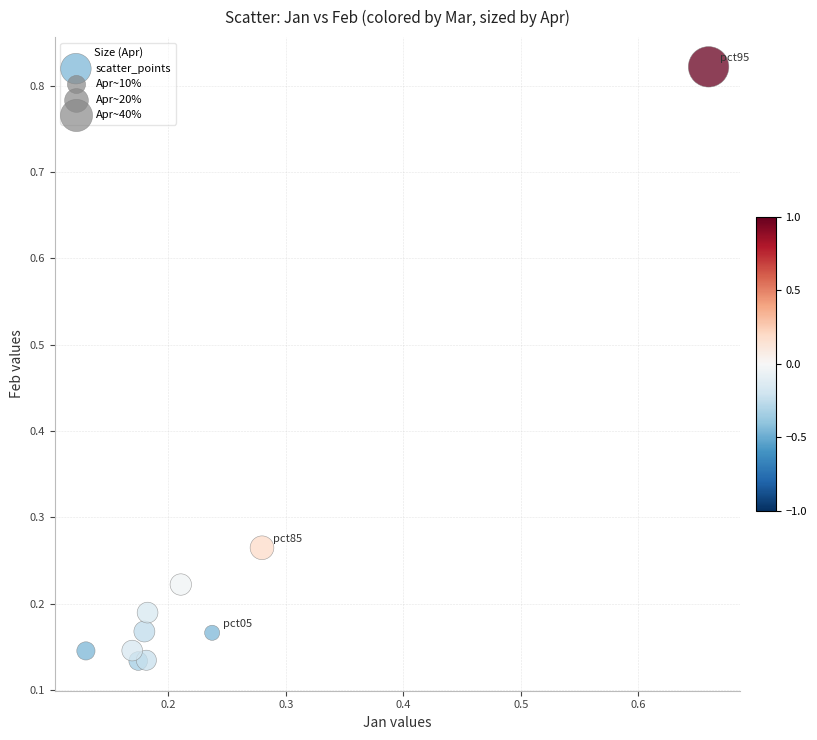

What is the range of X values (max minus min)?

0.5